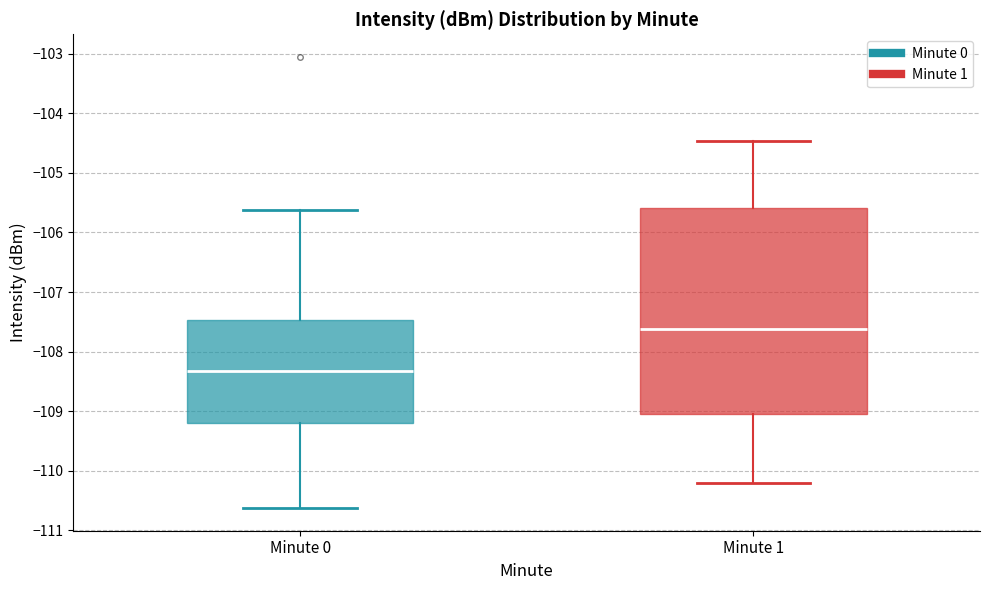

Reading left to right, transcribe this box plot: for each box, give where its median line is, the range the box spans, and where its two whiskers end, as read against the y-axis. The values are not printed on the chart, so give them approximately, as read against the axis.

Minute 0: median -108.3, box -109.2 to -107.5, whiskers -110.6 to -105.6
Minute 1: median -107.6, box -109.1 to -105.6, whiskers -110.2 to -104.5